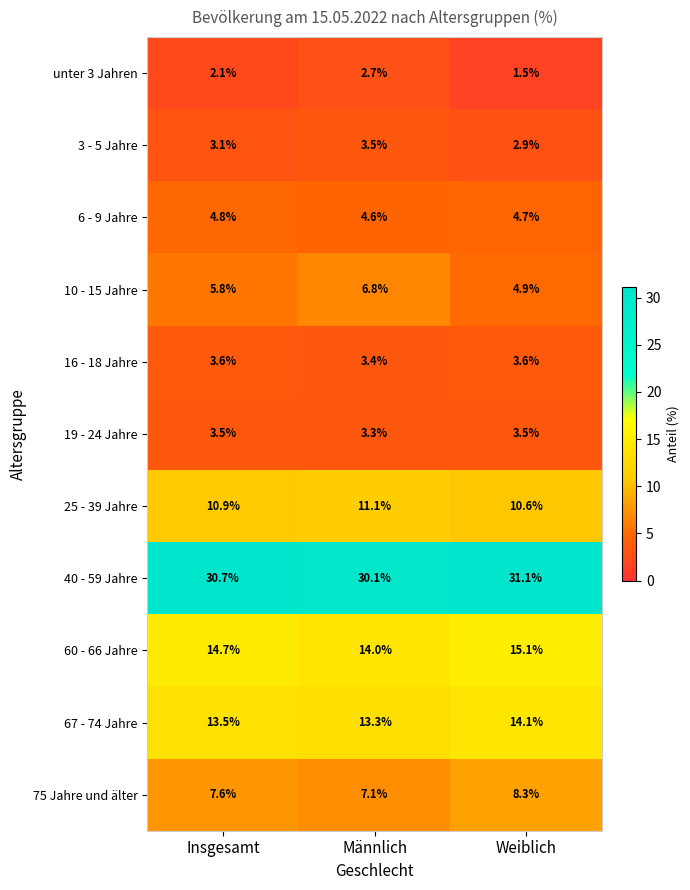

Which series has the largest total across all categories?

40 - 59 Jahre